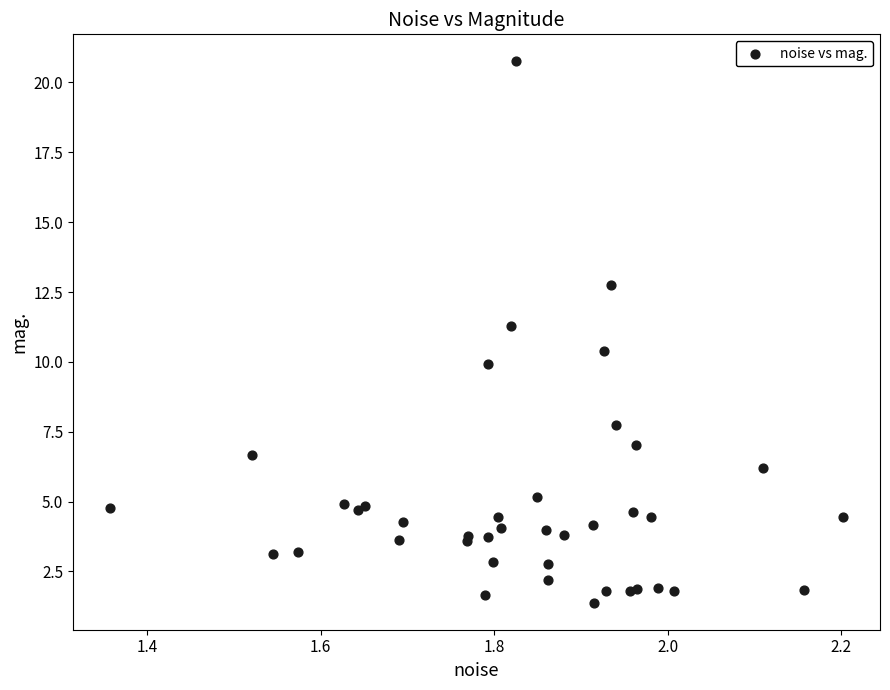

What Y value in the scatter plot is closest to 11?

11.3